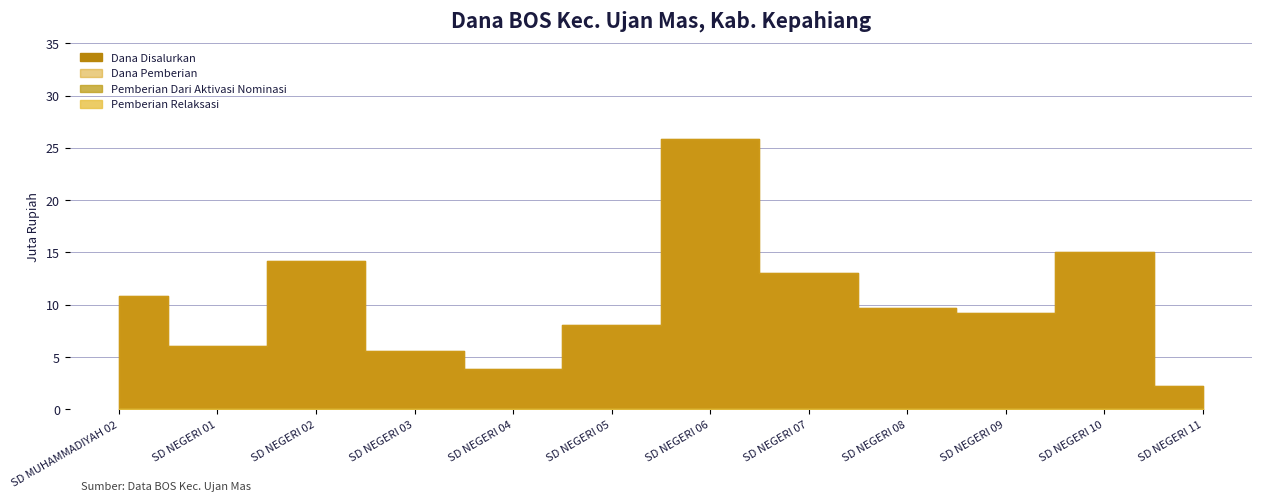

True or false: Pemberian Dari Aktivasi Nominasi and Dana Pemberian intersect in this chart.

False